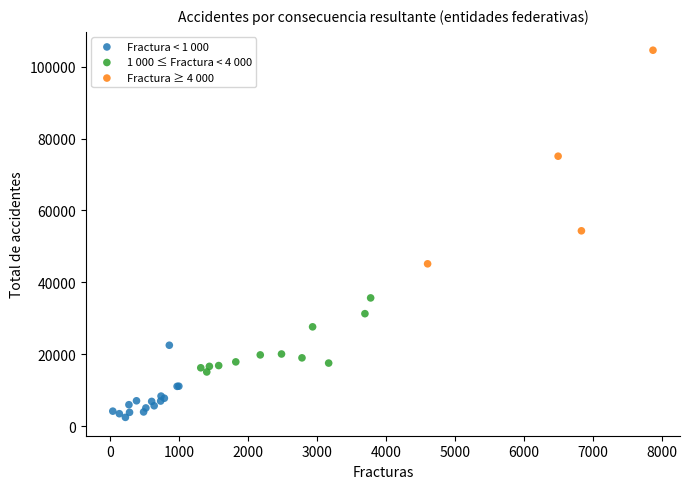

Which series has the widest spread of Y values?

Fractura ≥ 4 000